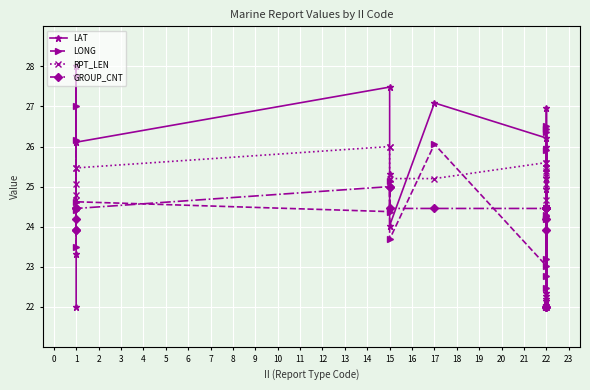

What are all the series names shown in the legend?

LAT, LONG, RPT_LEN, GROUP_CNT